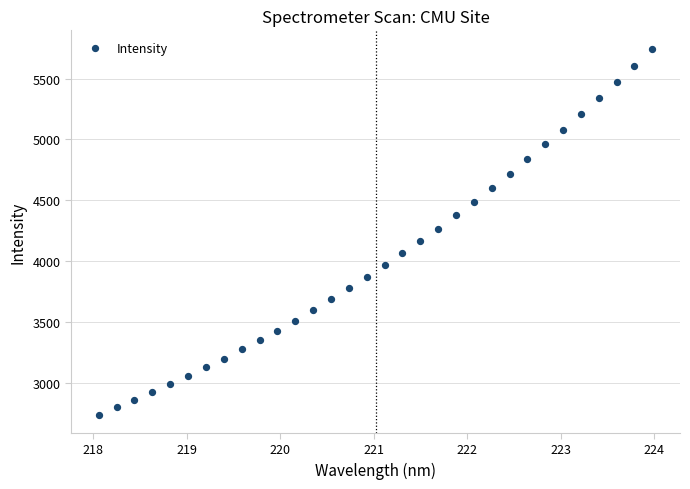

What is the range of Y values (max minus min)?

3006.7